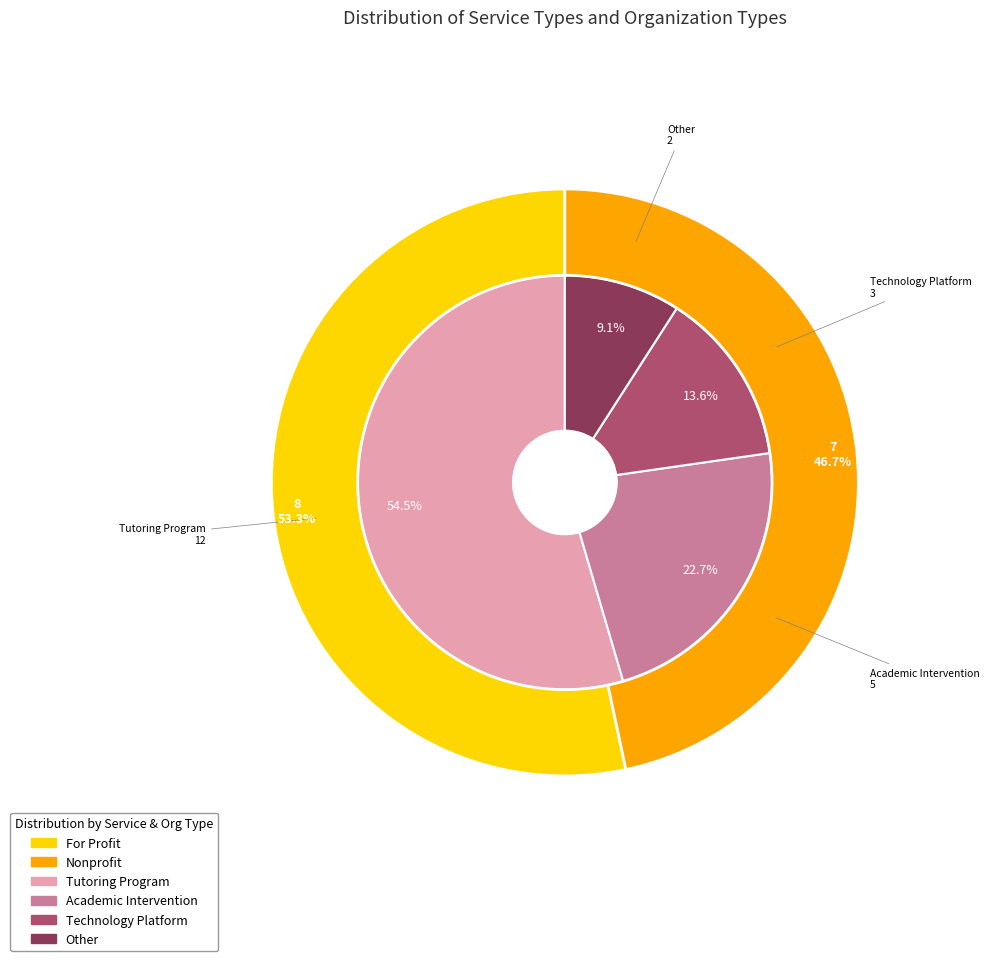

Do Other and Academic Intervention together represent more than half of the pie?

No